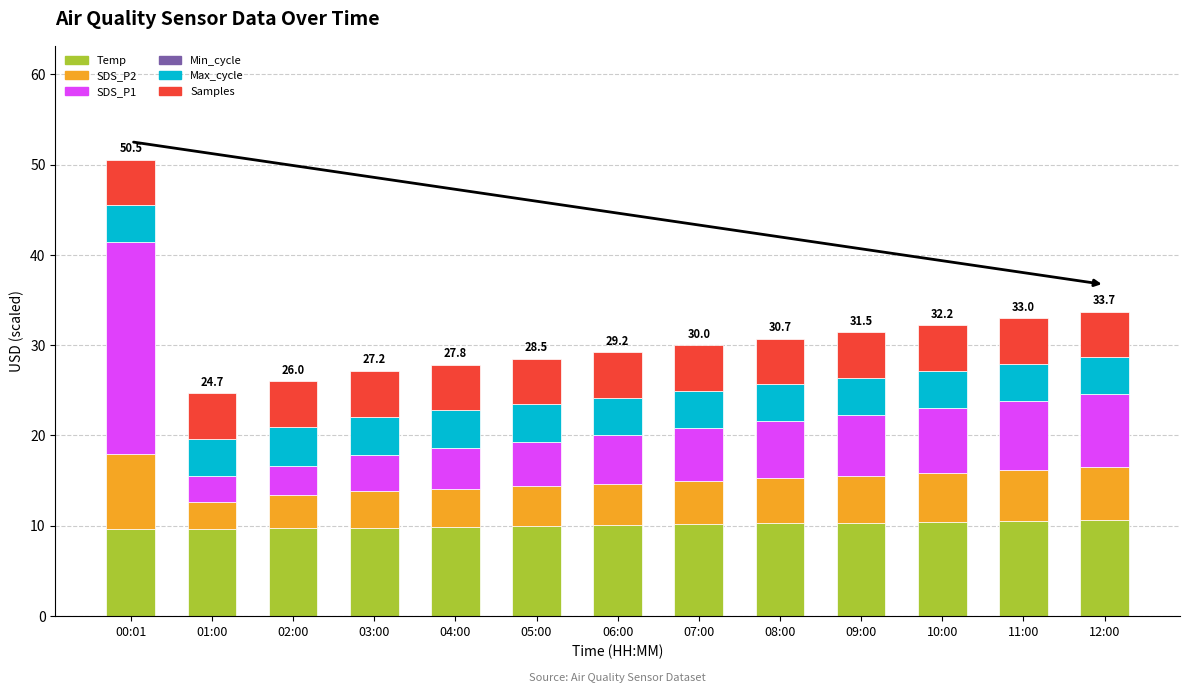

The Temp series shows 10.3 at 09:00. True or false?

True